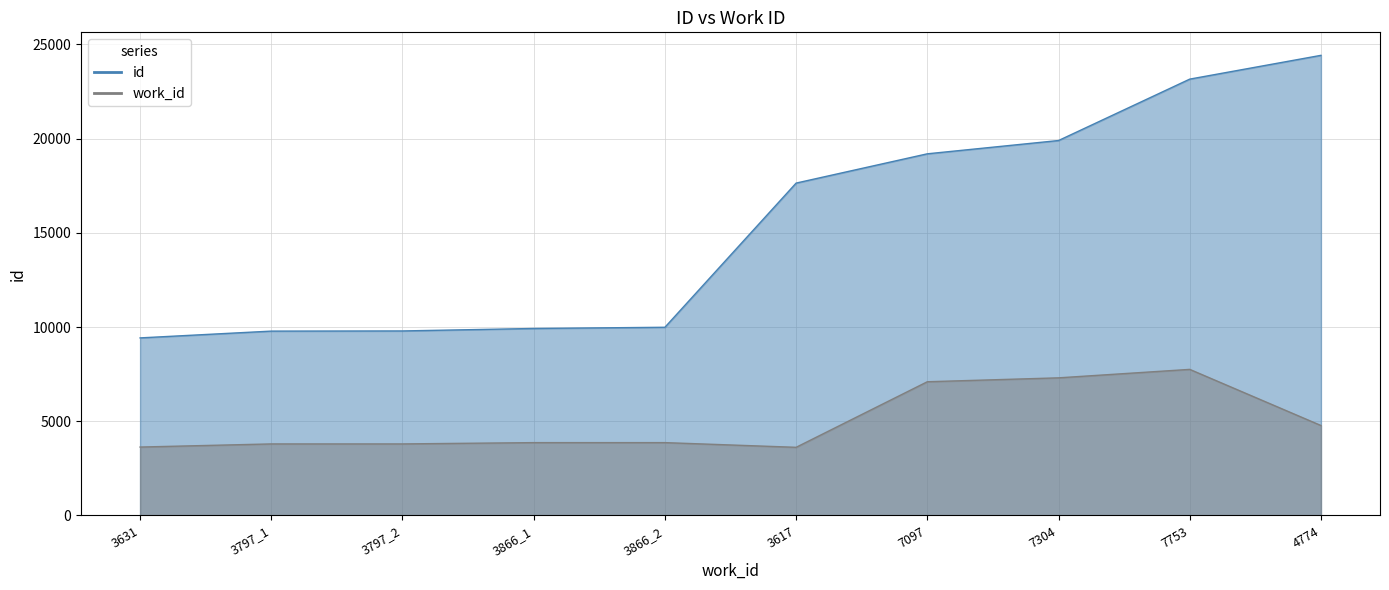

Between 7097 and 7753, which series saw the biggest shift?

id